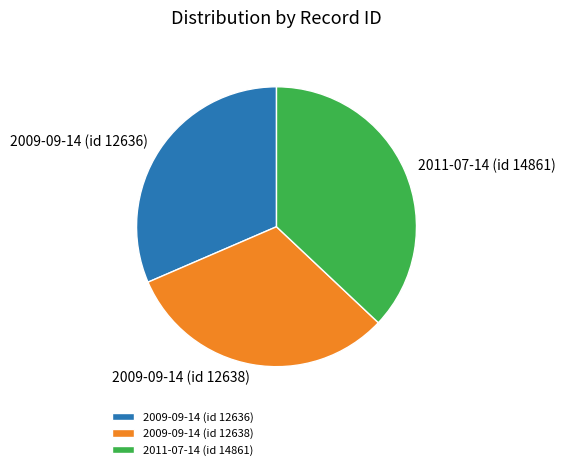

Does 2009-09-14 (id 12636) represent more than half of the total?

No